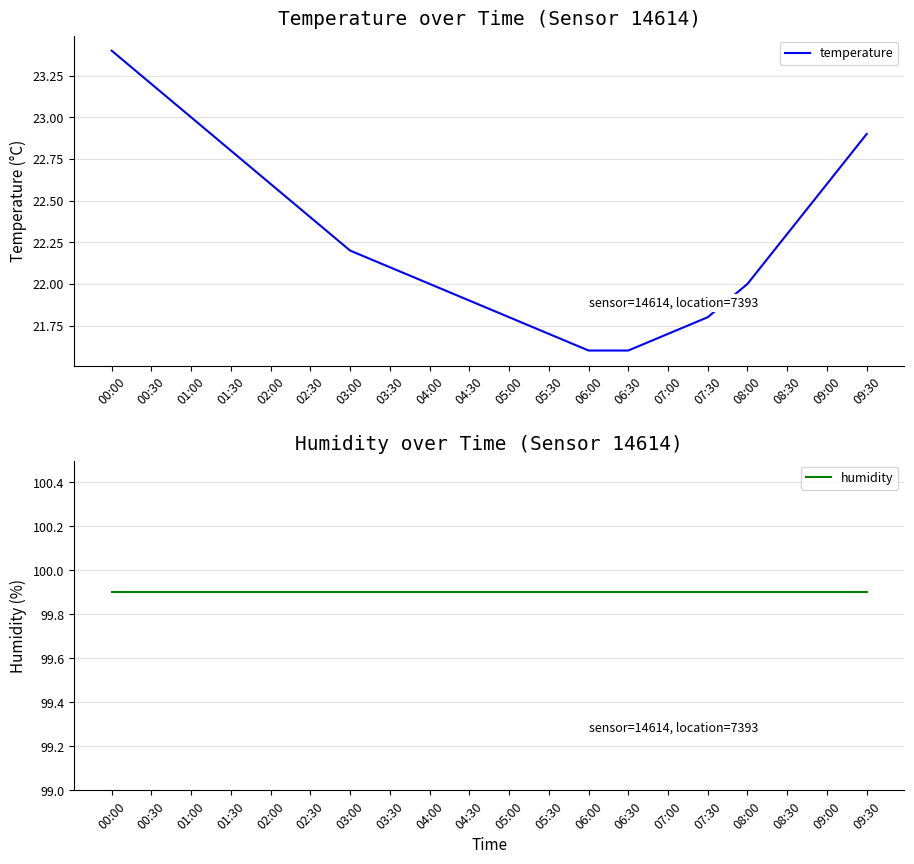

Rank the categories by temperature value from lowest to highest.

06:00, 06:30, 05:30, 07:00, 05:00, 07:30, 04:30, 04:00, 08:00, 03:30, 03:00, 08:30, 02:30, 02:00, 09:00, 01:30, 09:30, 01:00, 00:30, 00:00